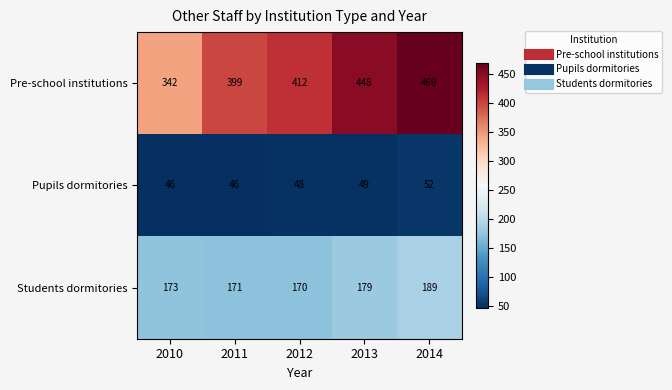

Reading left to right, what are all the values shown in this chart?

Pre-school institutions: 342	399	412	448	469
Pupils dormitories: 46	46	48	49	52
Students dormitories: 173	171	170	179	189